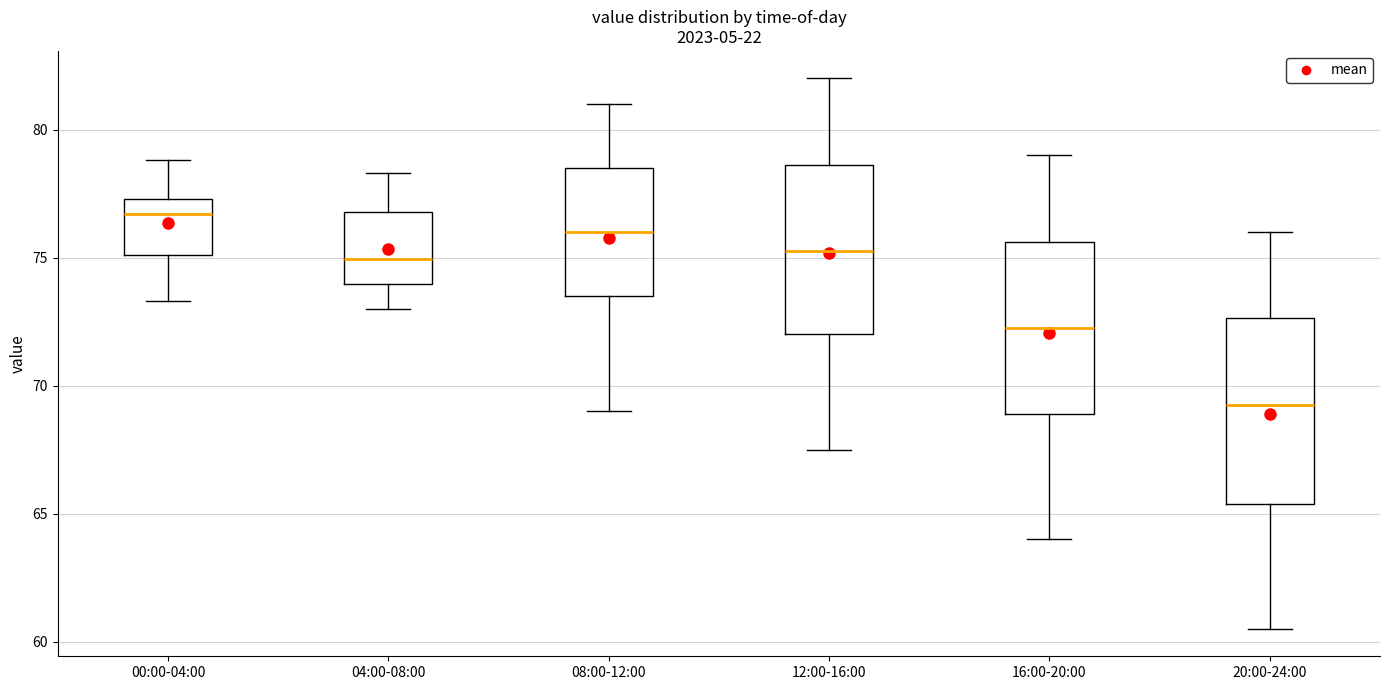

Comparing the boxes themselves (not the whiskers), which one is the tallest?

20:00-24:00